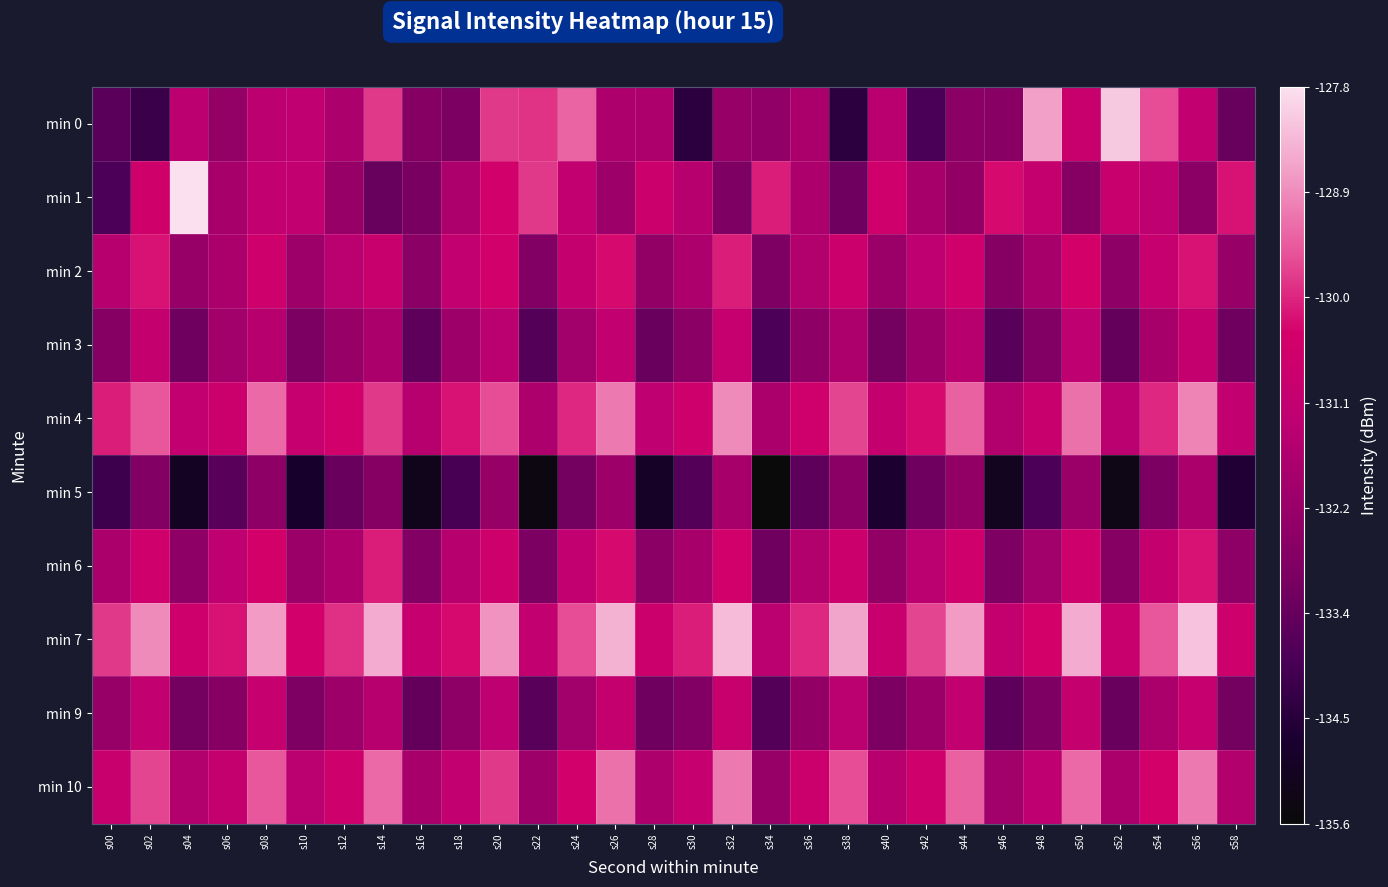

What is the smallest value displayed?

-135.6